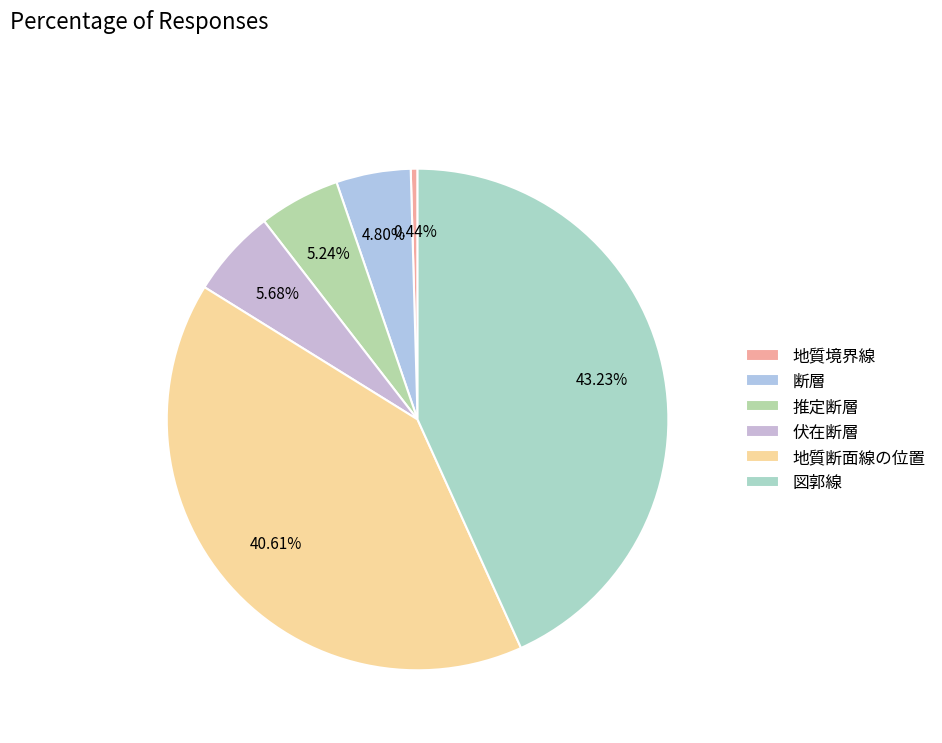

What is the smallest slice in the pie chart?

地質境界線